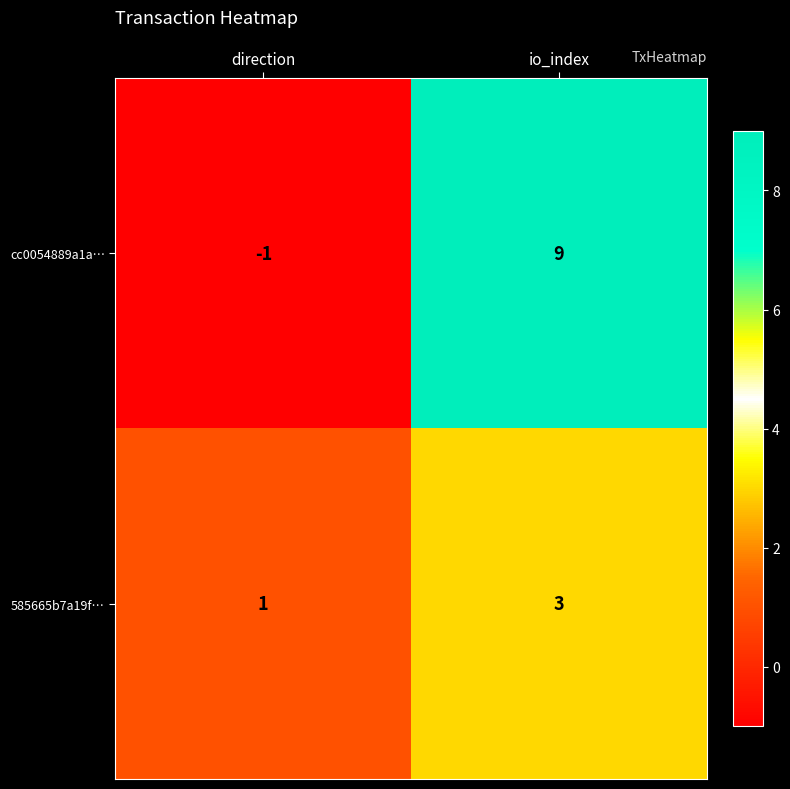

At which label does cc0054889a1a… reach its peak?

io_index